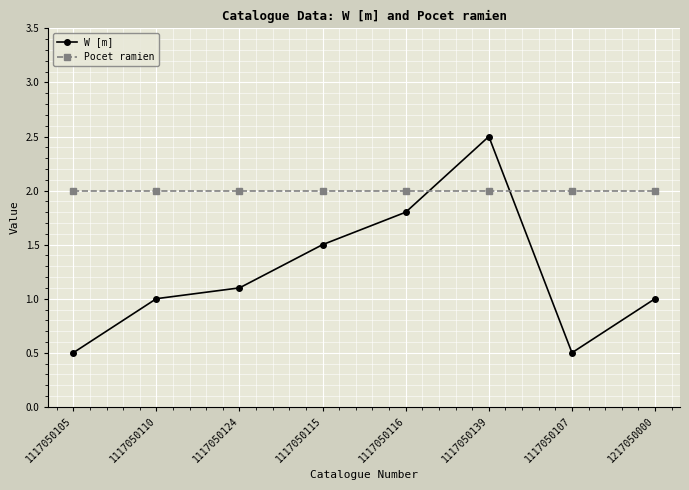

Rank the series by their maximum value, from highest to lowest.

W [m], Pocet ramien